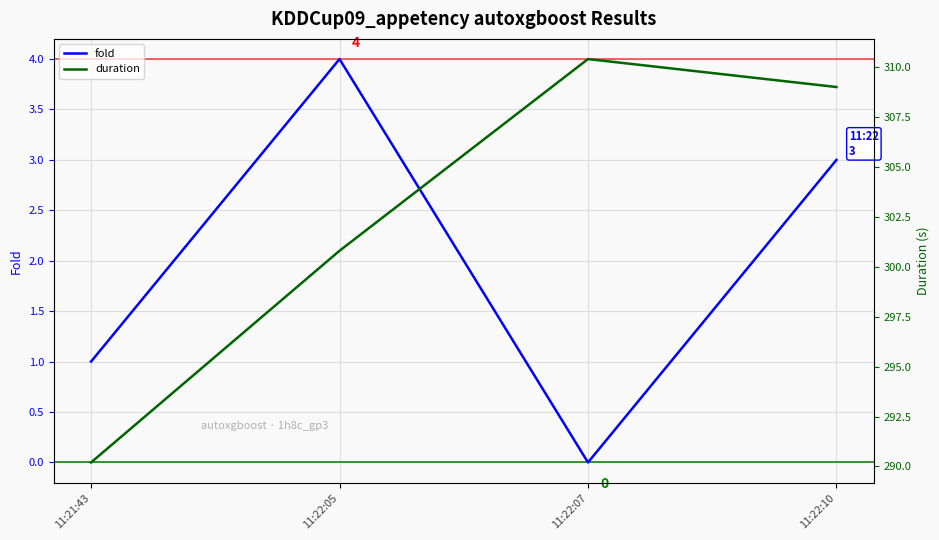

What is the label of the 4th point from the left?

11:22:10